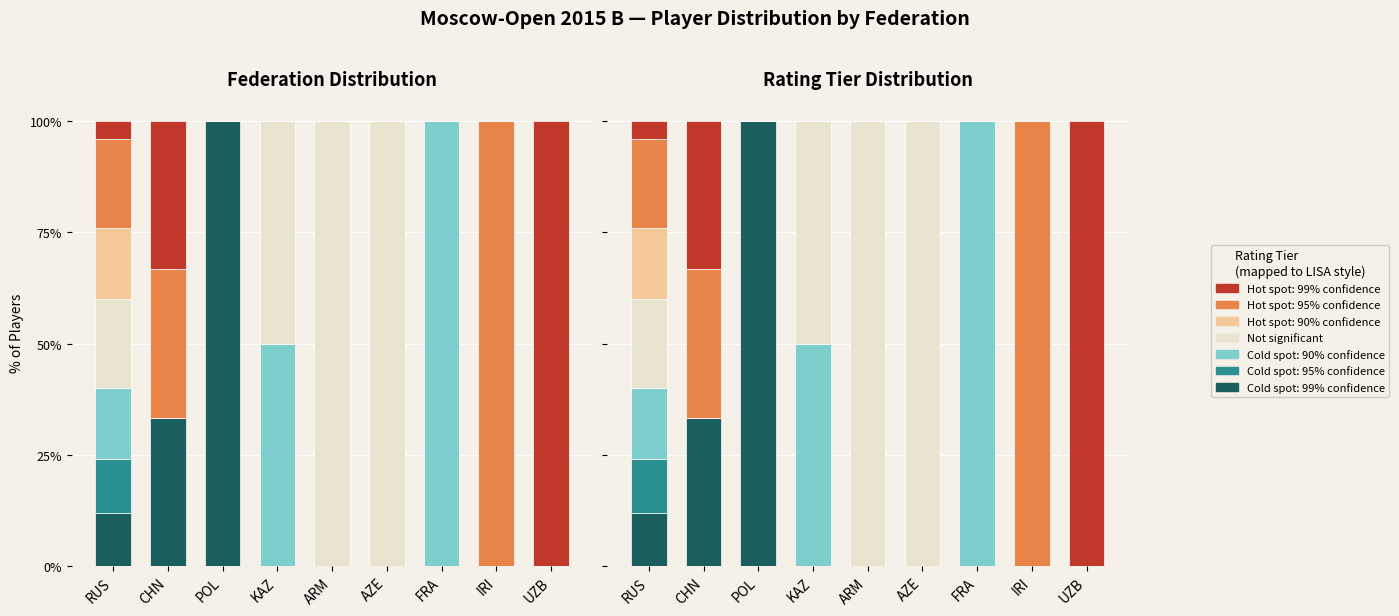

Rank the categories by value from lowest to highest.

CHN, POL, FRA, IRI, UZB, RUS, KAZ, ARM, AZE